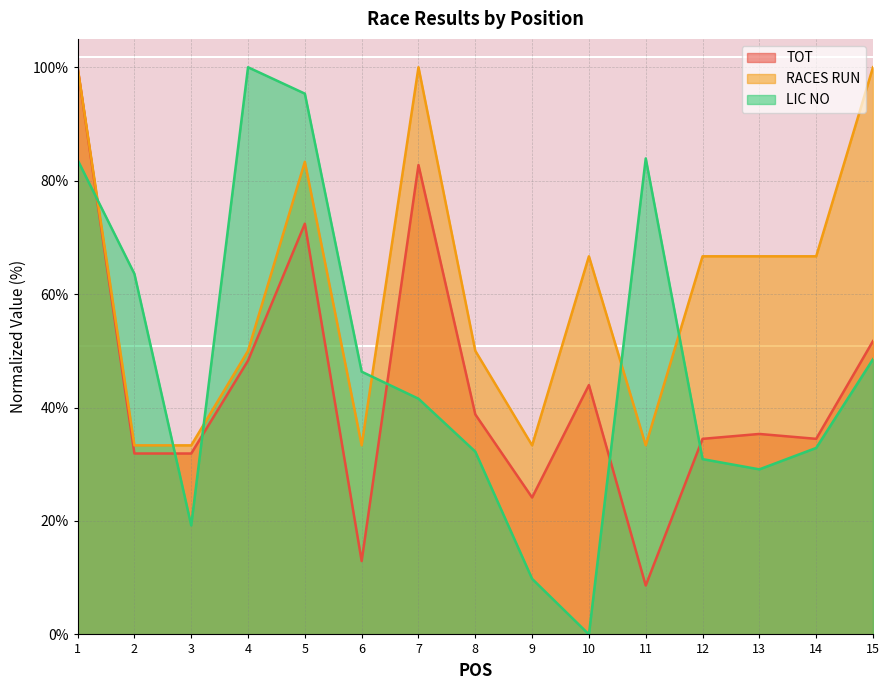

Reading left to right, extract all data points from this chart.

TOT: 100.0	31.9	31.9	48.3	72.4	12.9	82.8	38.8	24.1	44.0	8.6	34.5	35.3	34.5	51.7
RACES RUN: 100.0	33.3	33.3	50.0	83.3	33.3	100.0	50.0	33.3	66.7	33.3	66.7	66.7	66.7	100.0
LIC NO: 83.7	63.6	19.2	100.0	95.3	46.3	41.6	32.2	9.8	0.0	83.9	30.9	29.1	32.9	48.5